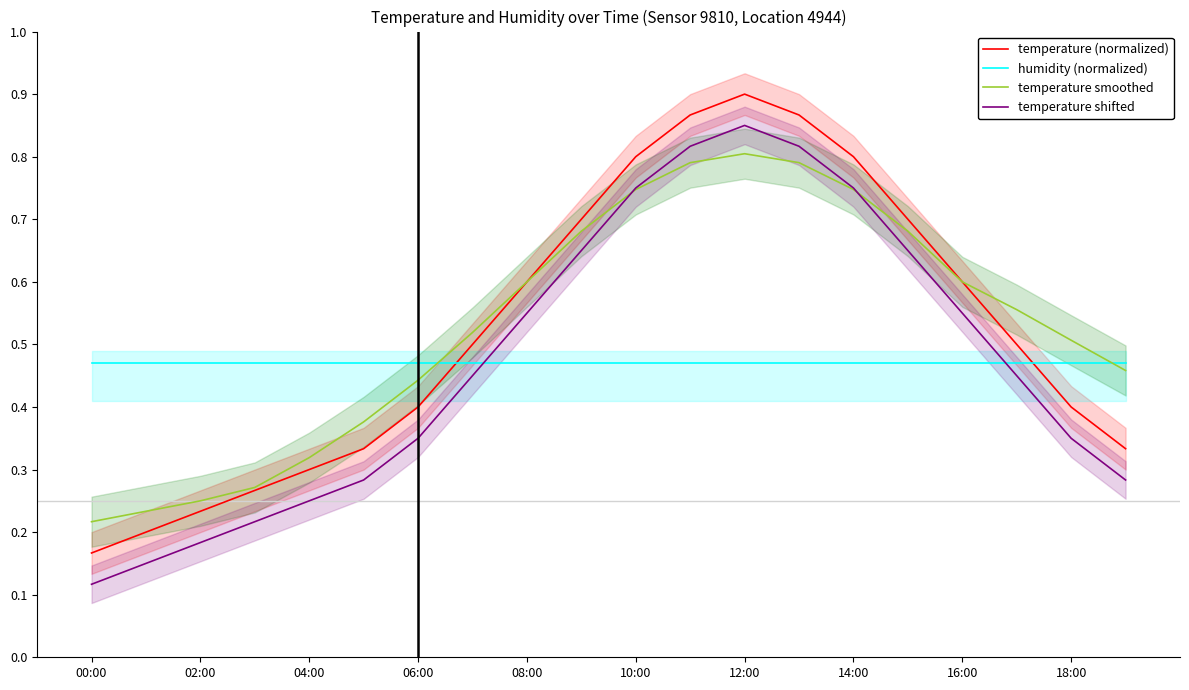

At 11, list the series in order from smallest to largest.

humidity (normalized), temperature smoothed, temperature shifted, temperature (normalized)